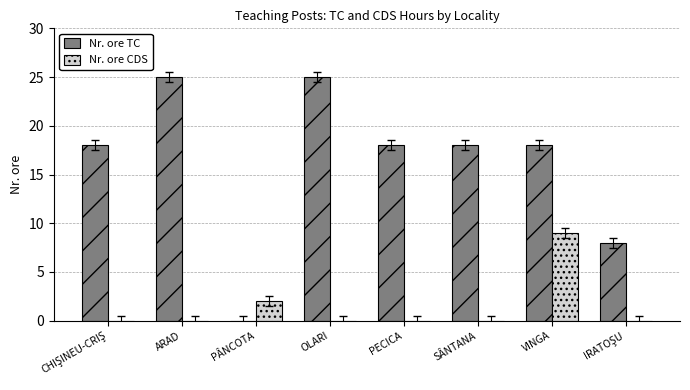

True or false: Nr. ore CDS has a value of -3 at ARAD.

False